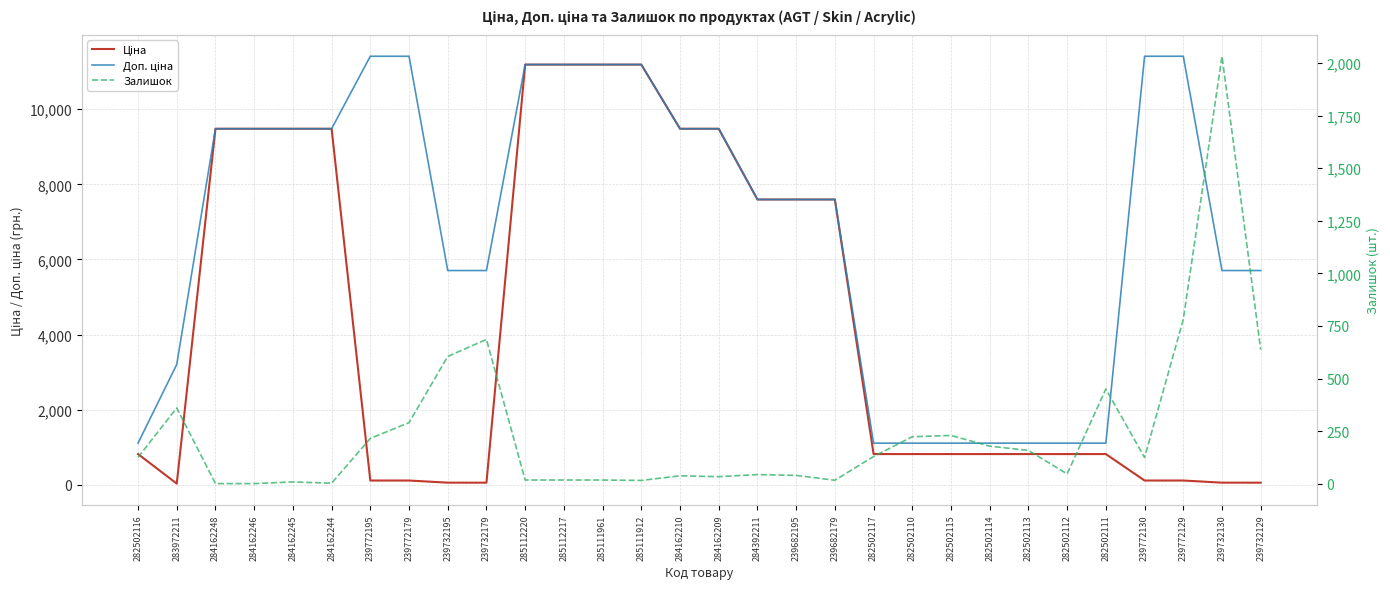

Does the chart have visible grid lines?

Yes